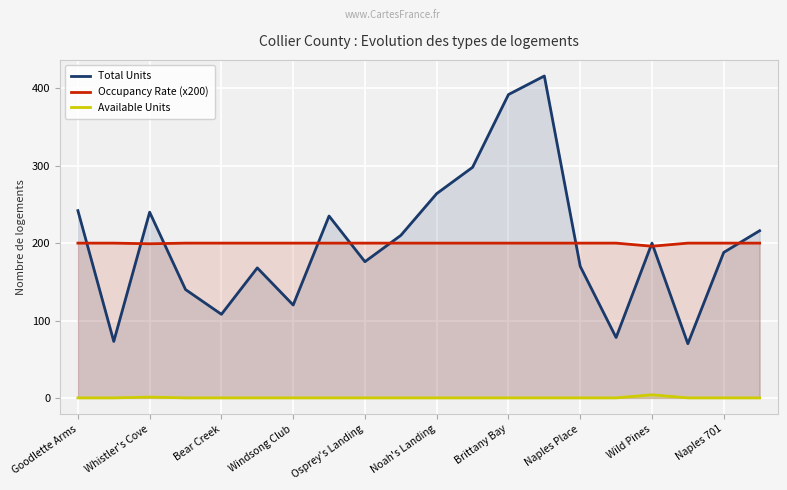

What is the greatest value displayed?

416.0